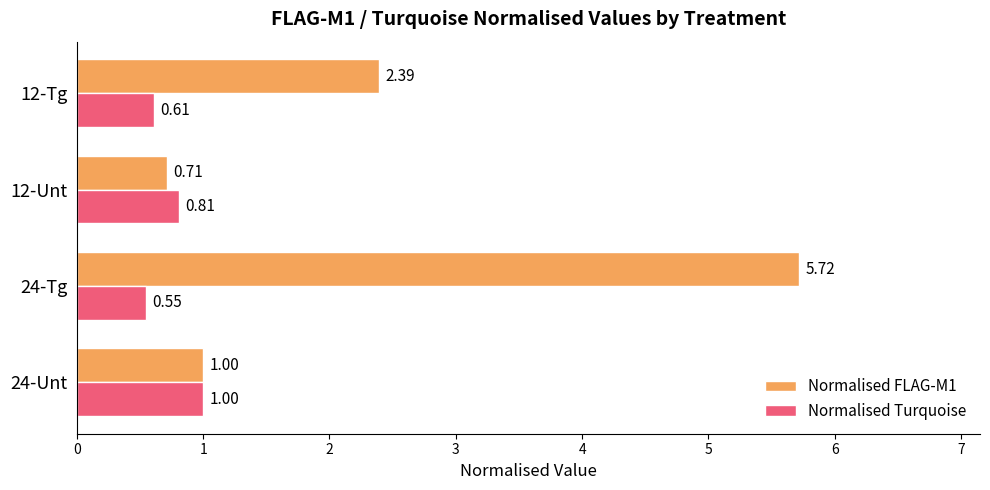

What is the difference between the second highest and second lowest values in the Normalised FLAG-M1 series?

1.4